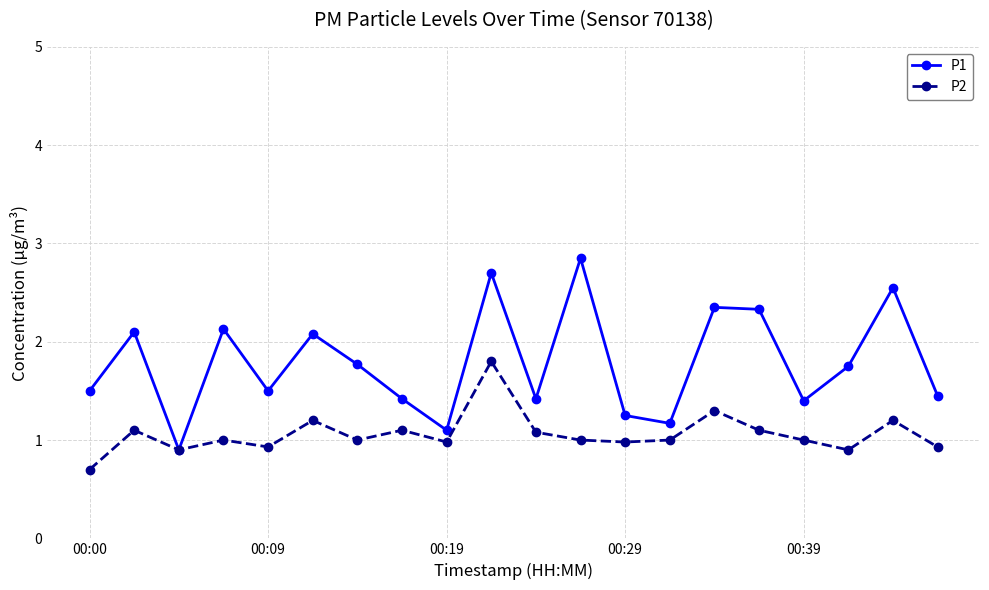

List the series in order of their peak value, highest first.

P1, P2